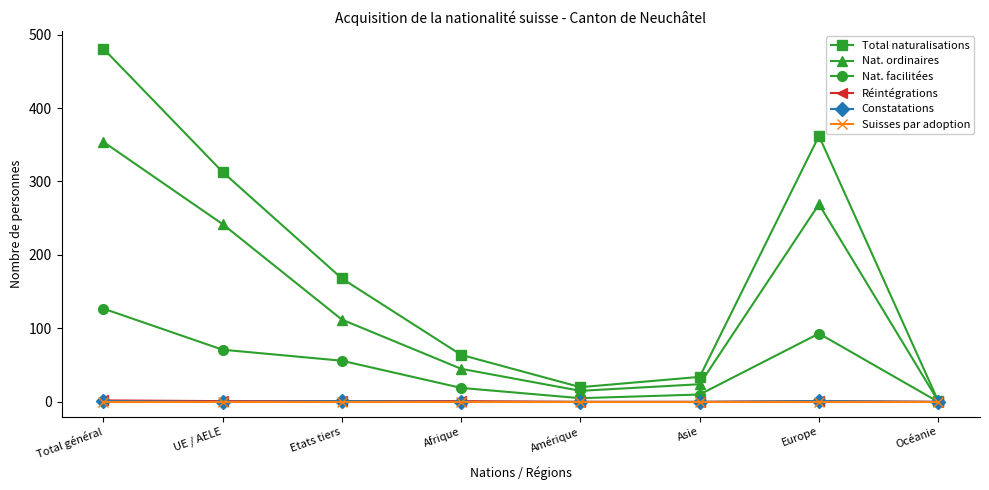

What is the difference between the second highest and minimum values in the Réintégrations series?

1